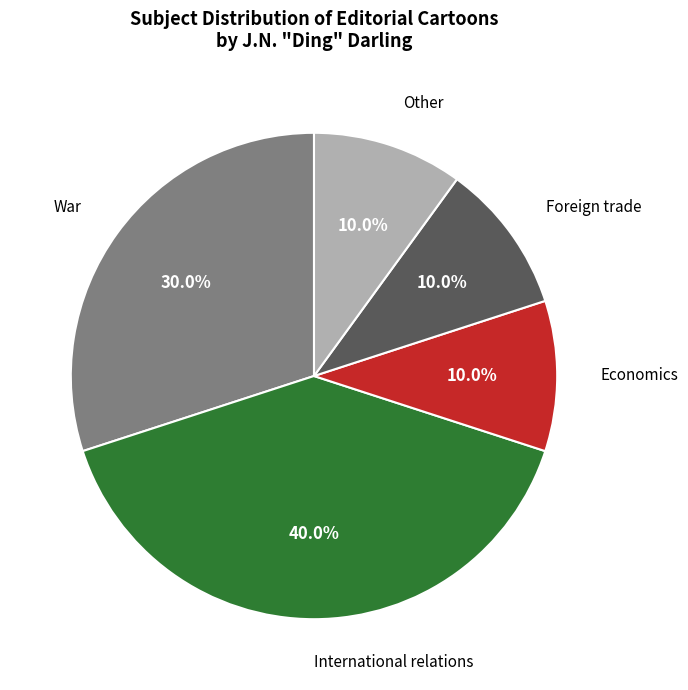

To the nearest percent, what is the combined percentage of International relations and War?

70%